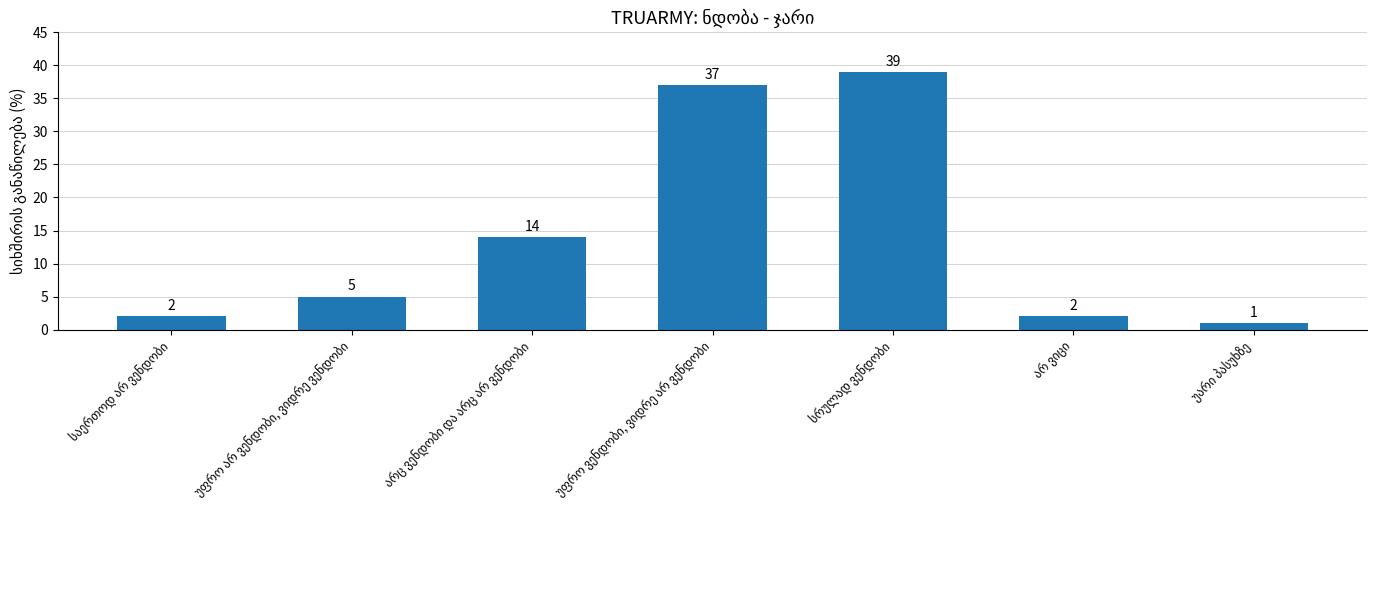

What is the minimum value shown in the chart?

1